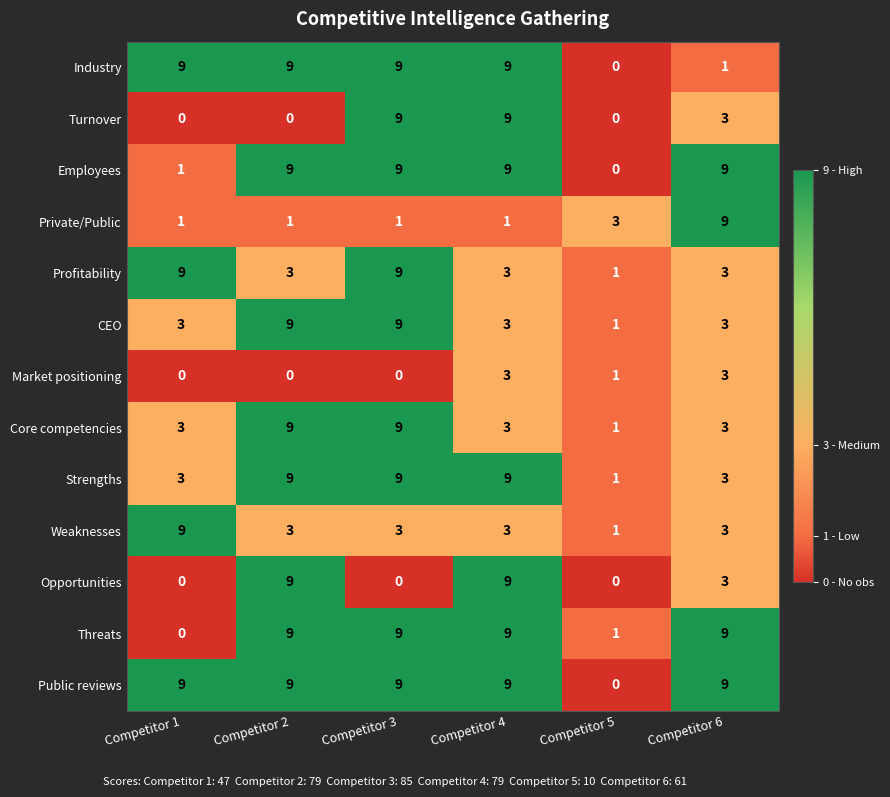

What is the difference between the Turnover values at Competitor 6 and Competitor 4?

6